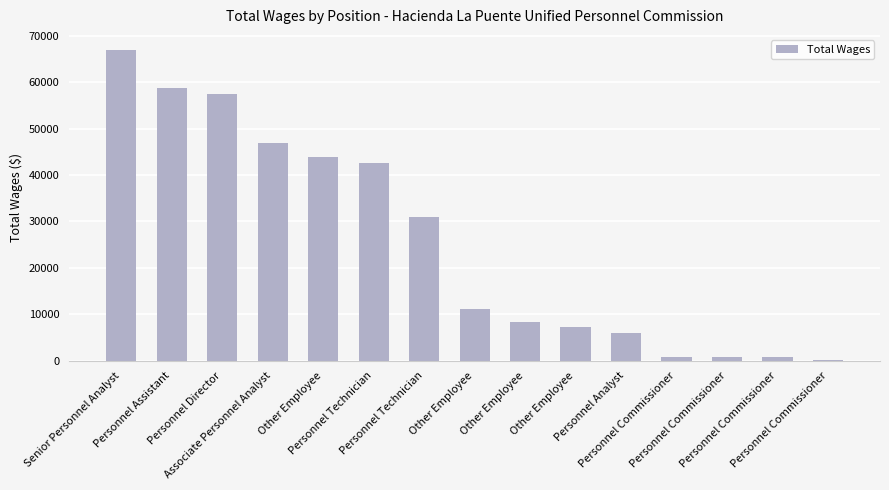

At which label is the value closest to 33469?

Personnel Technician